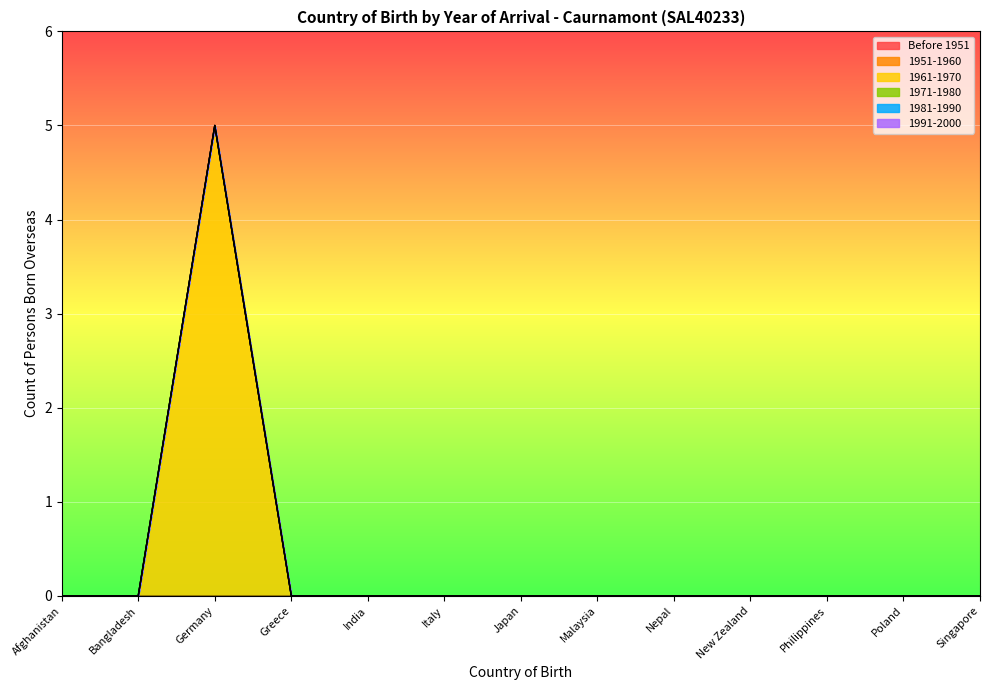

List the labels in order of 1971-1980 value, largest first.

Afghanistan, Bangladesh, Germany, Greece, India, Italy, Japan, Malaysia, Nepal, New Zealand, Philippines, Poland, Singapore